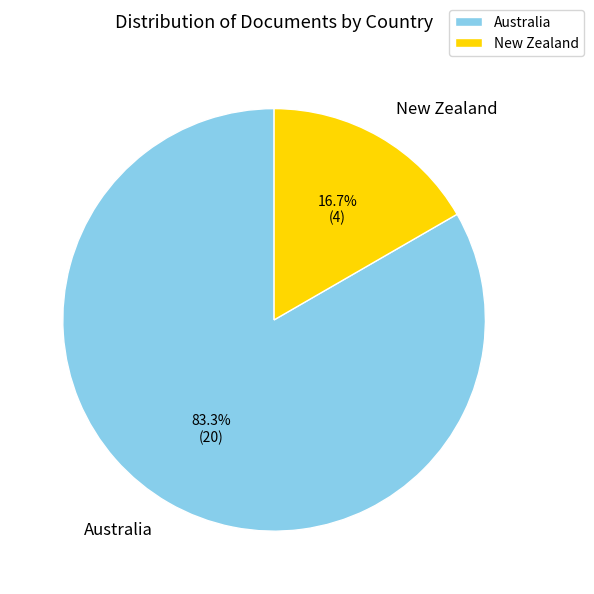

Rank the categories by value from highest to lowest.

Australia, New Zealand